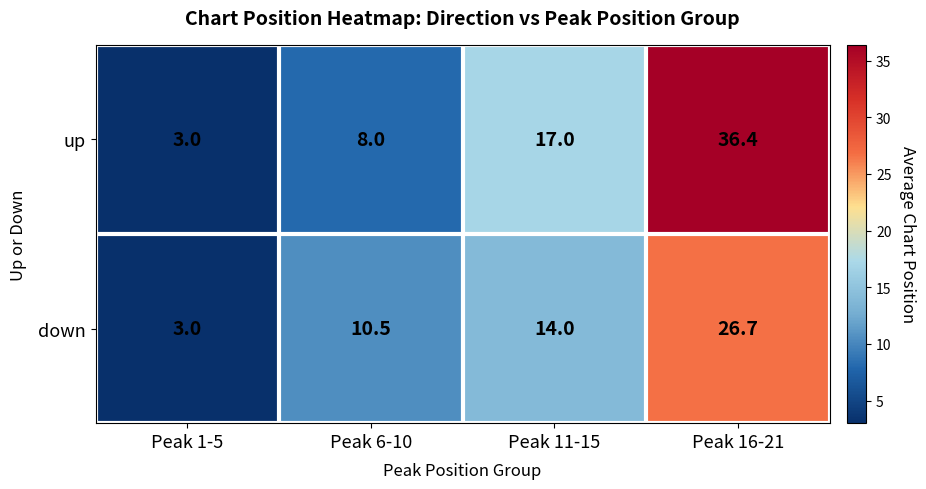

What is the difference between the up values at Peak 6-10 and Peak 1-5?

5.0